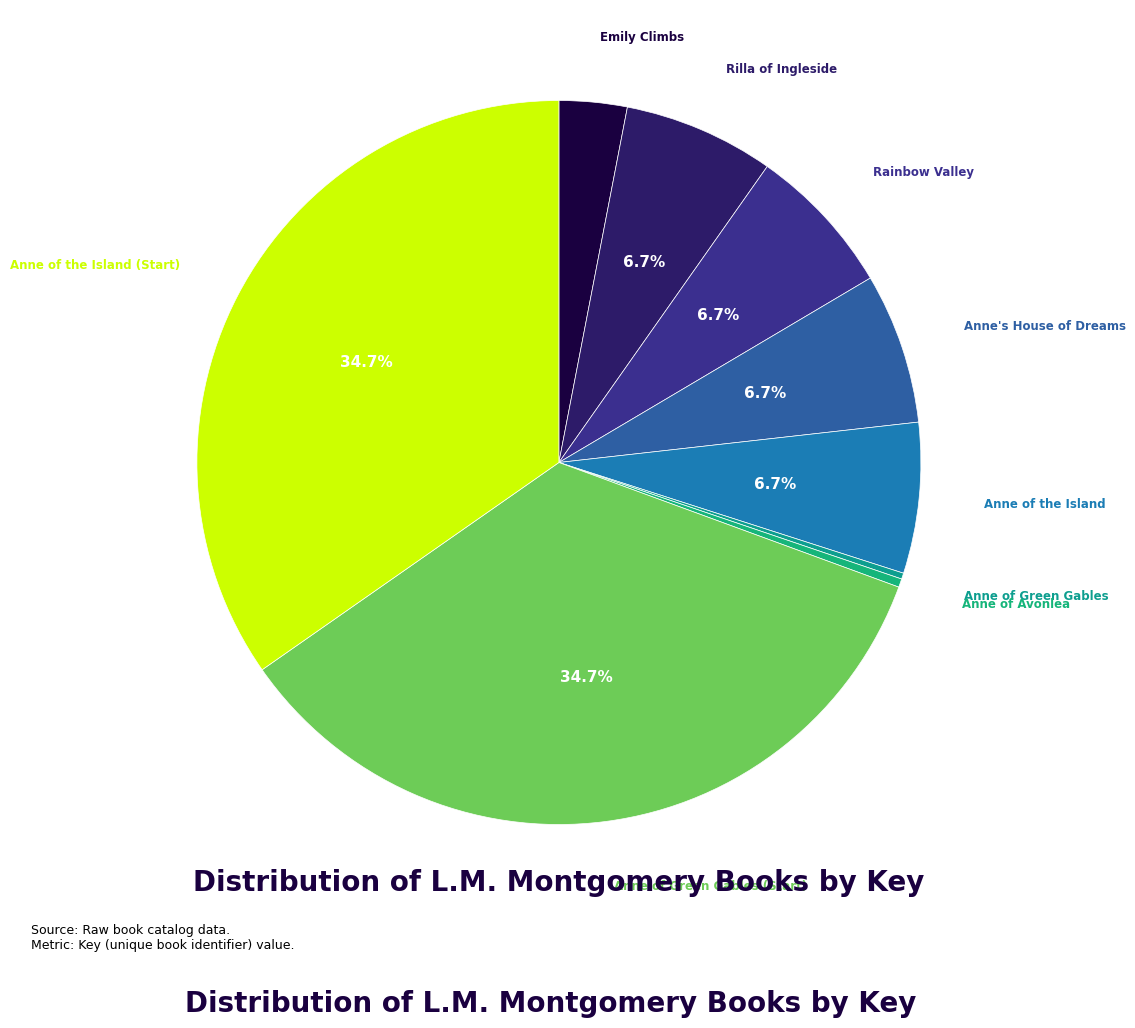

The Anne of the Island (Start) slice represents 45% of the pie. True or false?

False